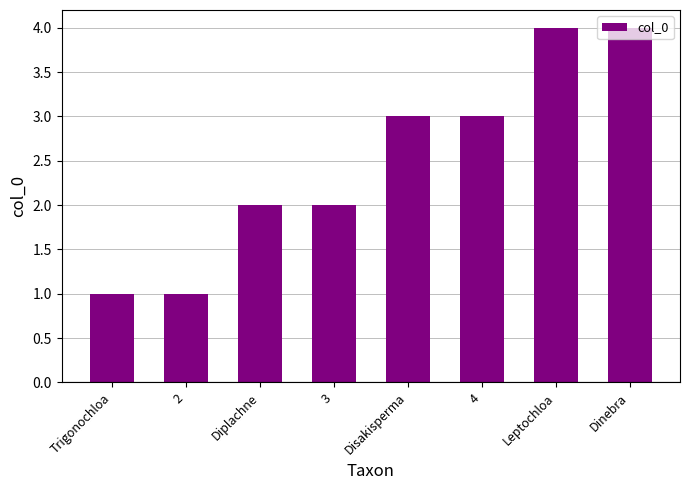

How many series are shown in this chart?

1